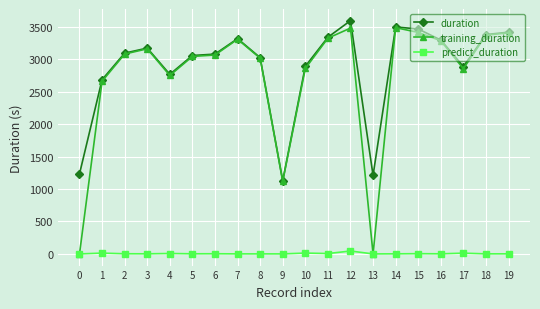

True or false: predict_duration and duration intersect in this chart.

False